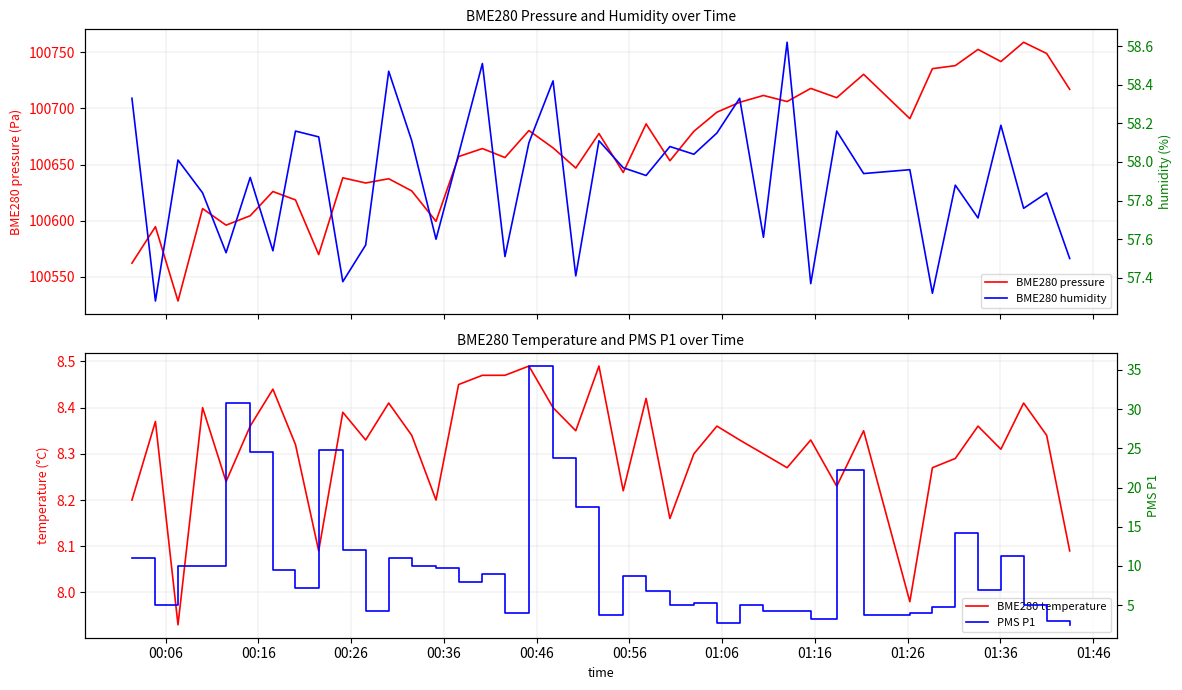

Which has a higher value, 00:06 or 00:36?

00:36